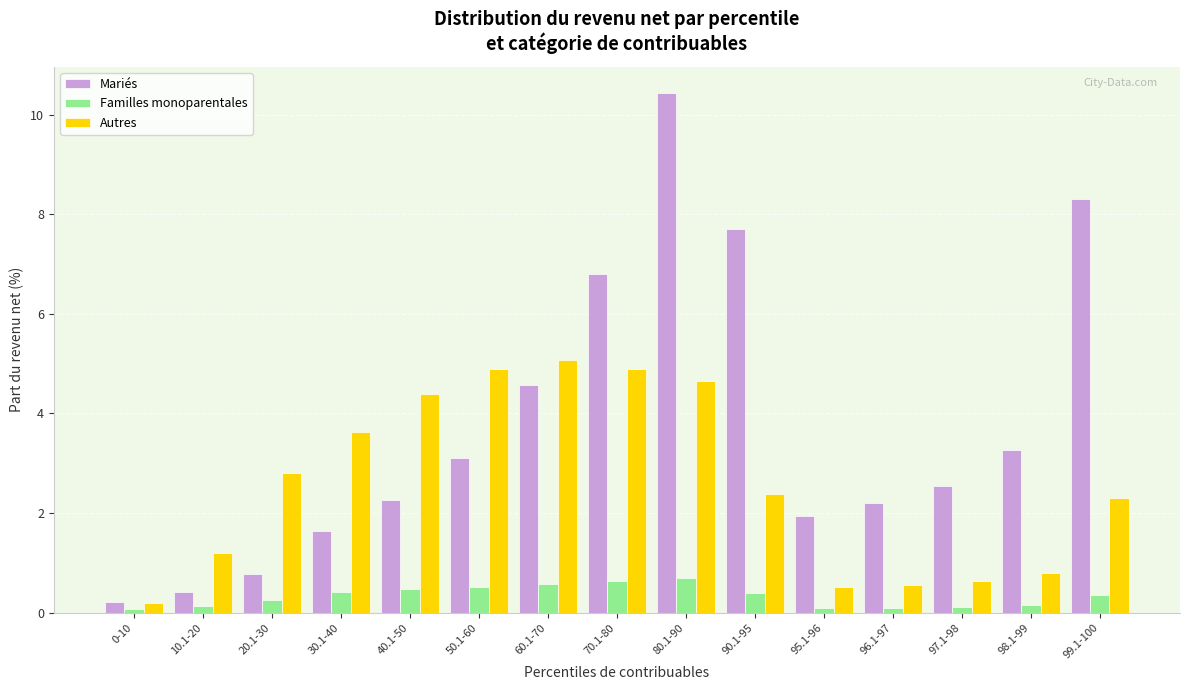

What is the smallest value displayed?

0.1